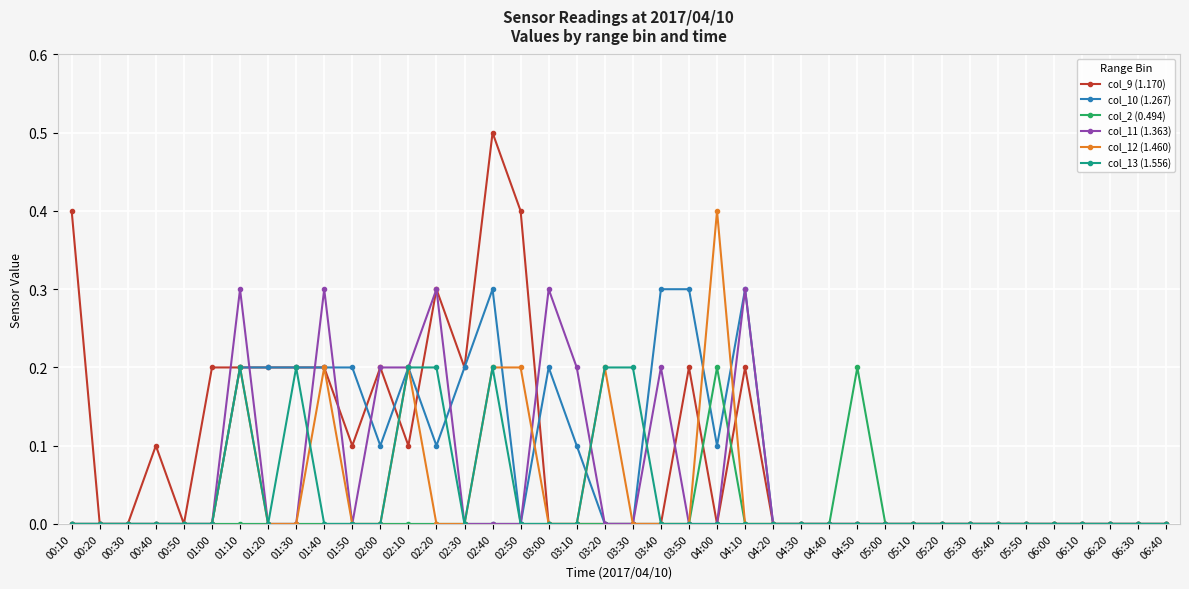

At which category is the sum across all series the highest?

02:40